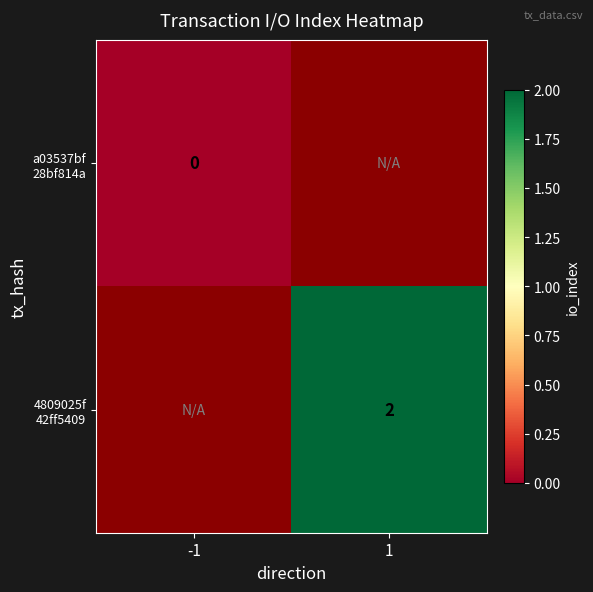

At 1, list the series in order from smallest to largest.

a03537bf 28bf814a, 4809025f 42ff5409